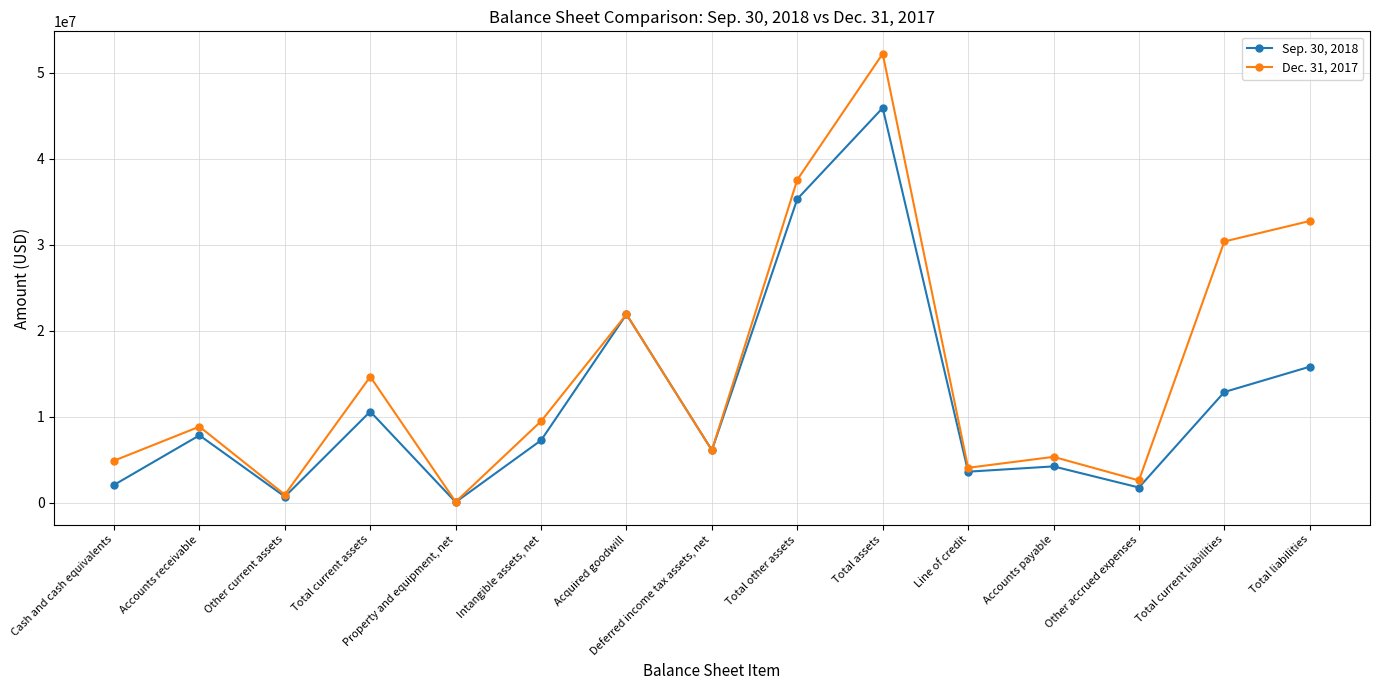

What position from the left is Total other assets?

9